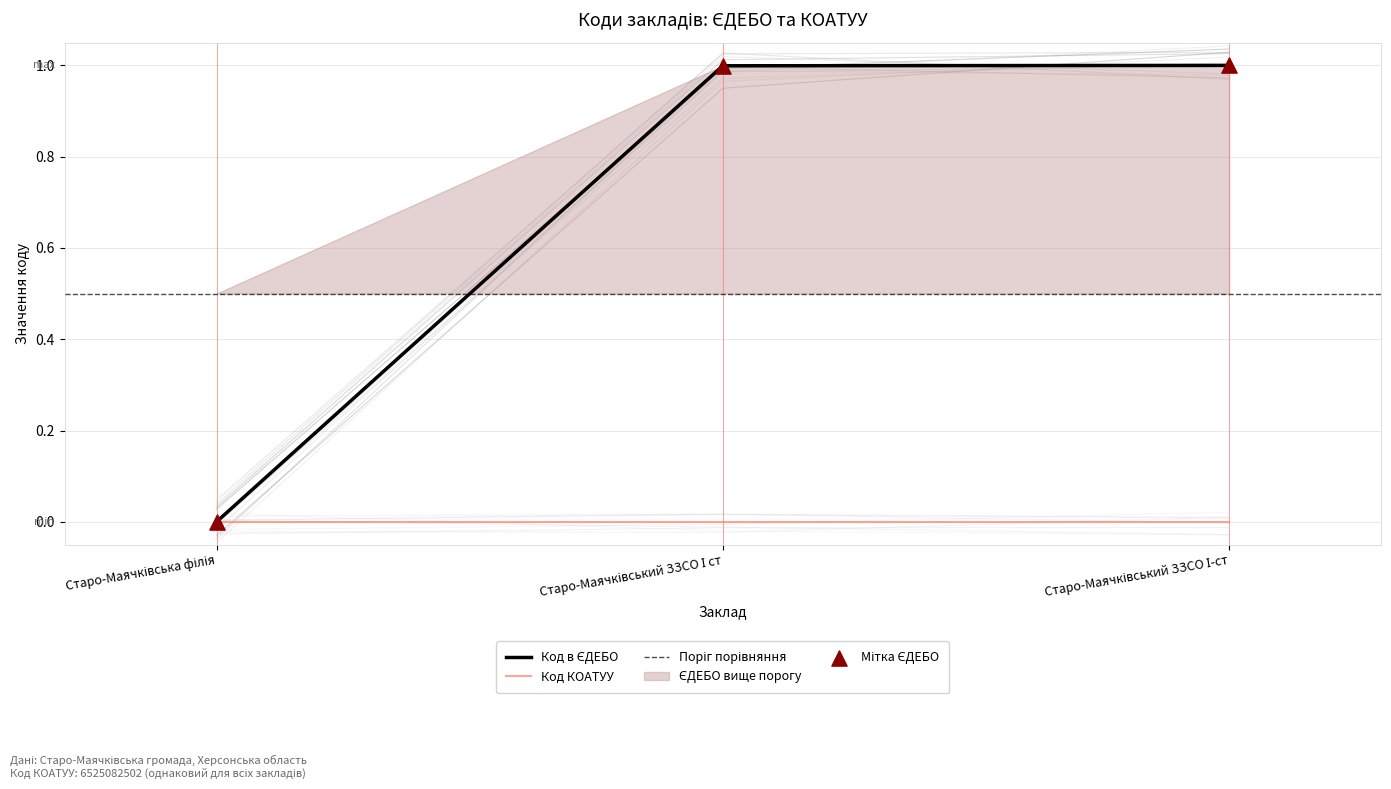

Between Старо-Маячківський ЗЗСО І-ст and Старо-Маячківська філія, which is larger?

Старо-Маячківський ЗЗСО І-ст